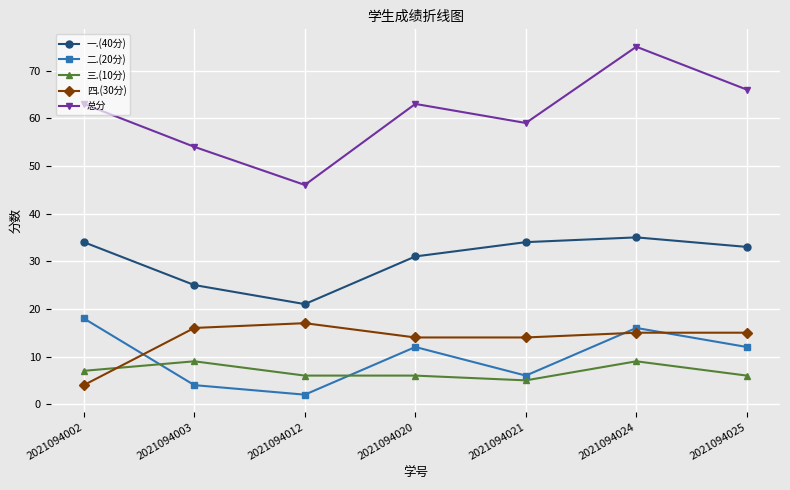

Between 2021094003 and 2021094021, which series saw the biggest shift?

一.(40分)